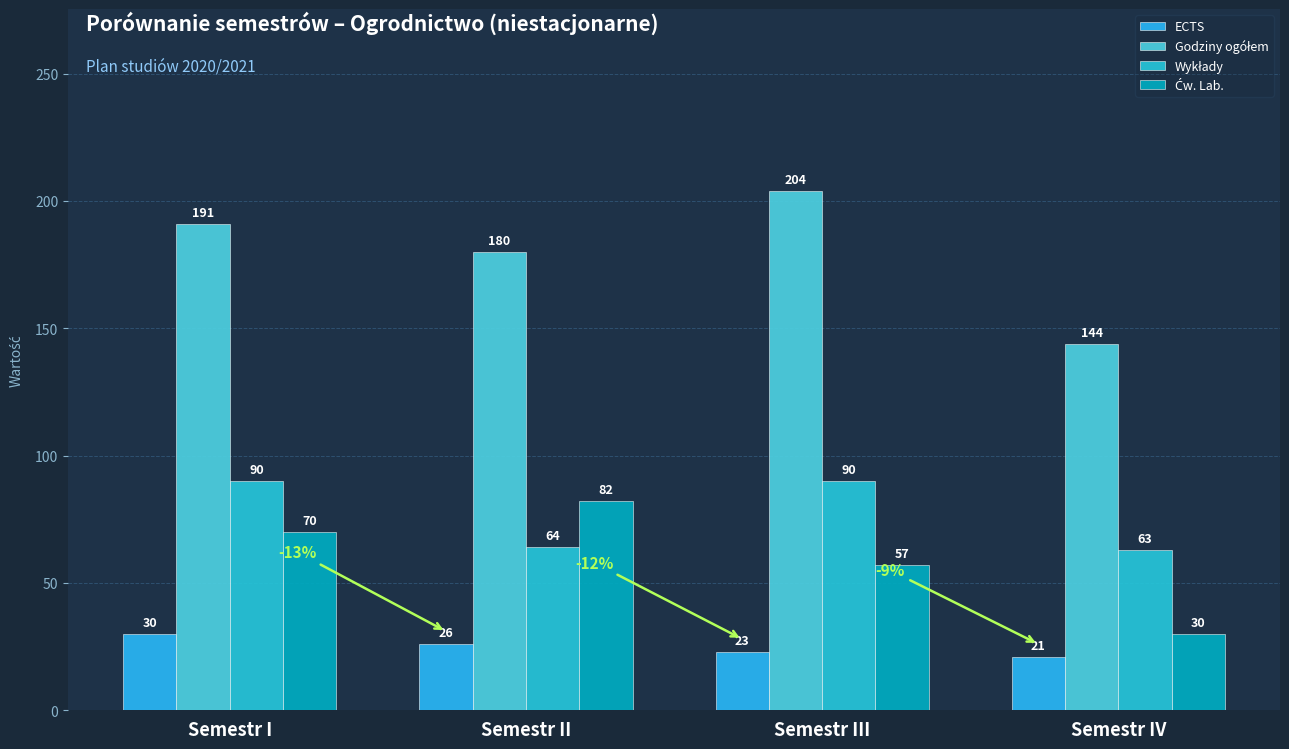

What is the label of the 3rd bar from the left?

Semestr III